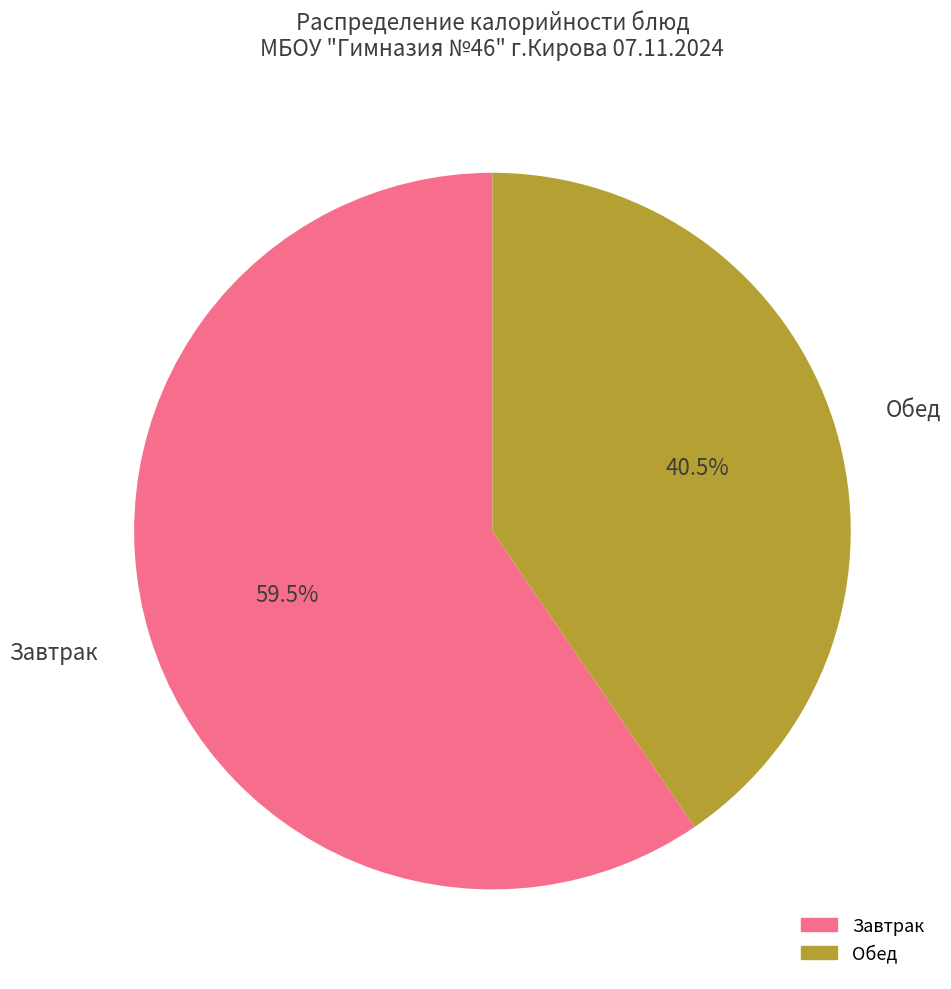

Is there a majority slice in this chart?

Yes